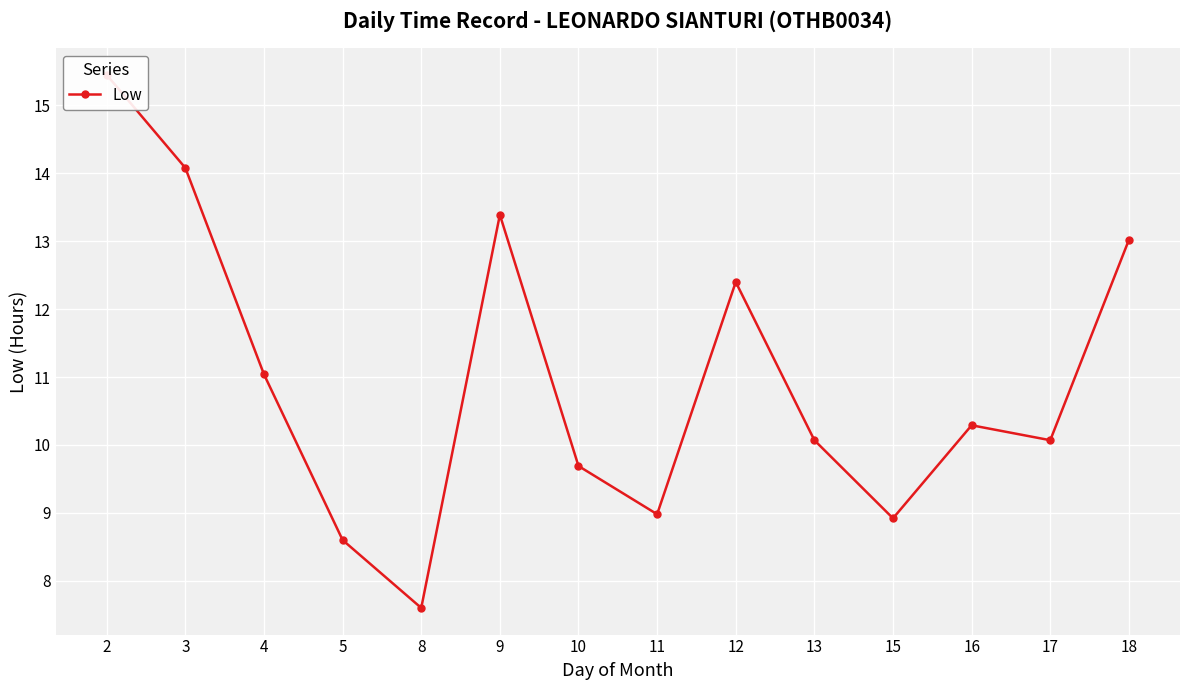

Reading right to left, transcribe all the data shown in this chart.

18=13.0	17=10.1	16=10.3	15=8.9	13=10.1	12=12.4	11=9.0	10=9.7	9=13.4	8=7.6	5=8.6	4=11.0	3=14.1	2=15.4